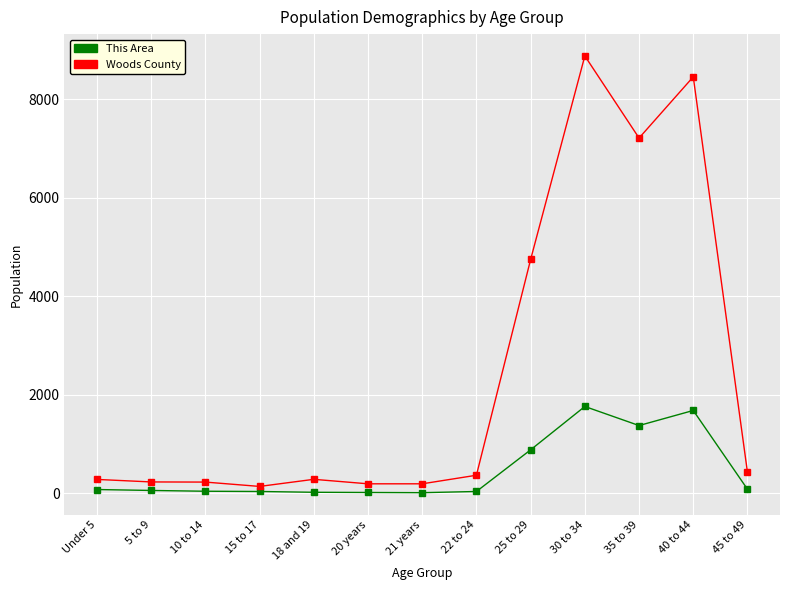

Count the number of categories in the chart.

13